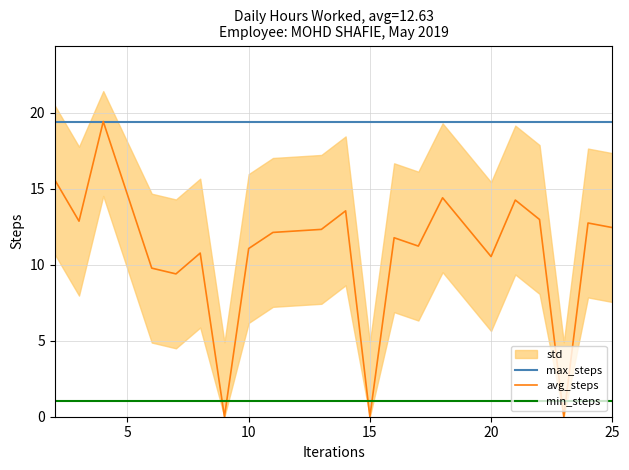

Does the chart display data point markers on the line(s)?

No